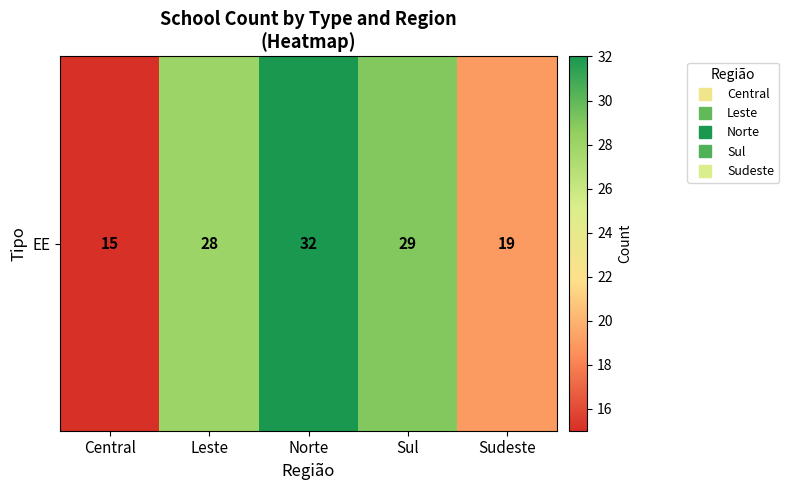

What is the difference between the values at Sul and Norte?

3